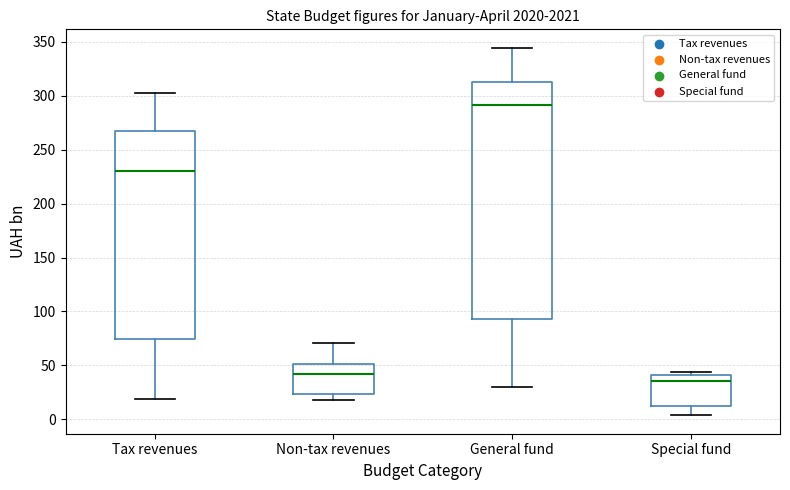

Where is the lower edge of the box for Non-tax revenues on the y-axis? The values are not printed on the chart, so give them approximately, as read against the axis.

25